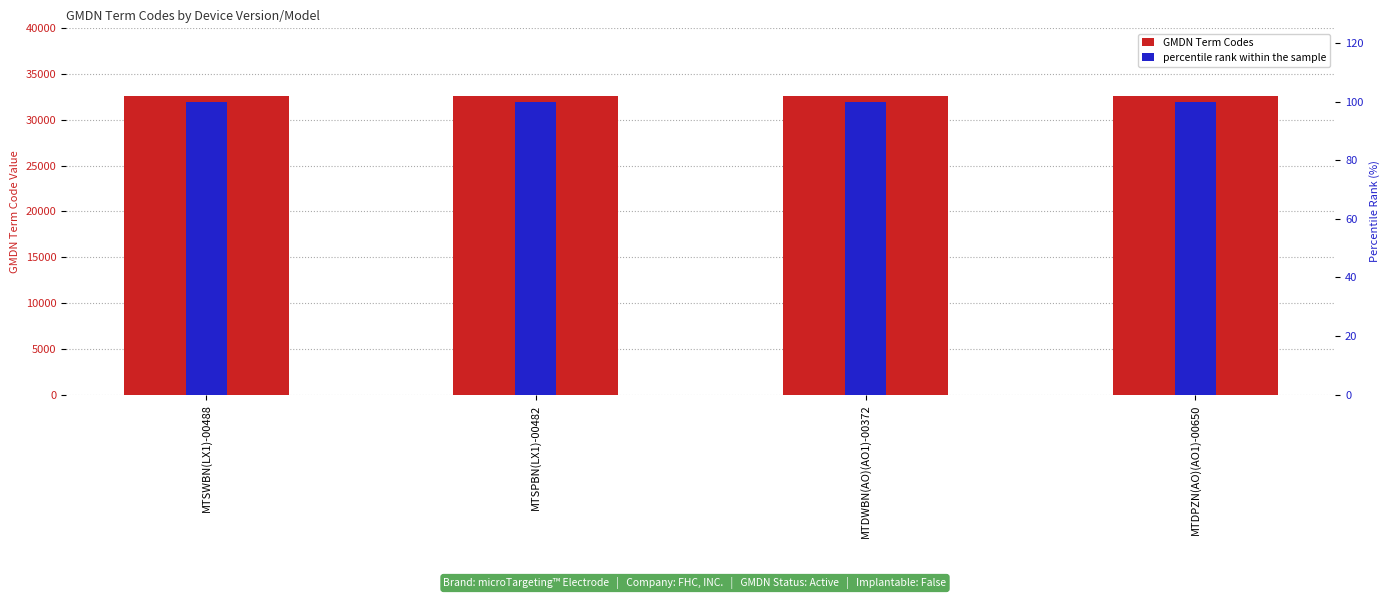

What is the spread (max minus min) of values at MTSWBN(LX1)-00488?

32456